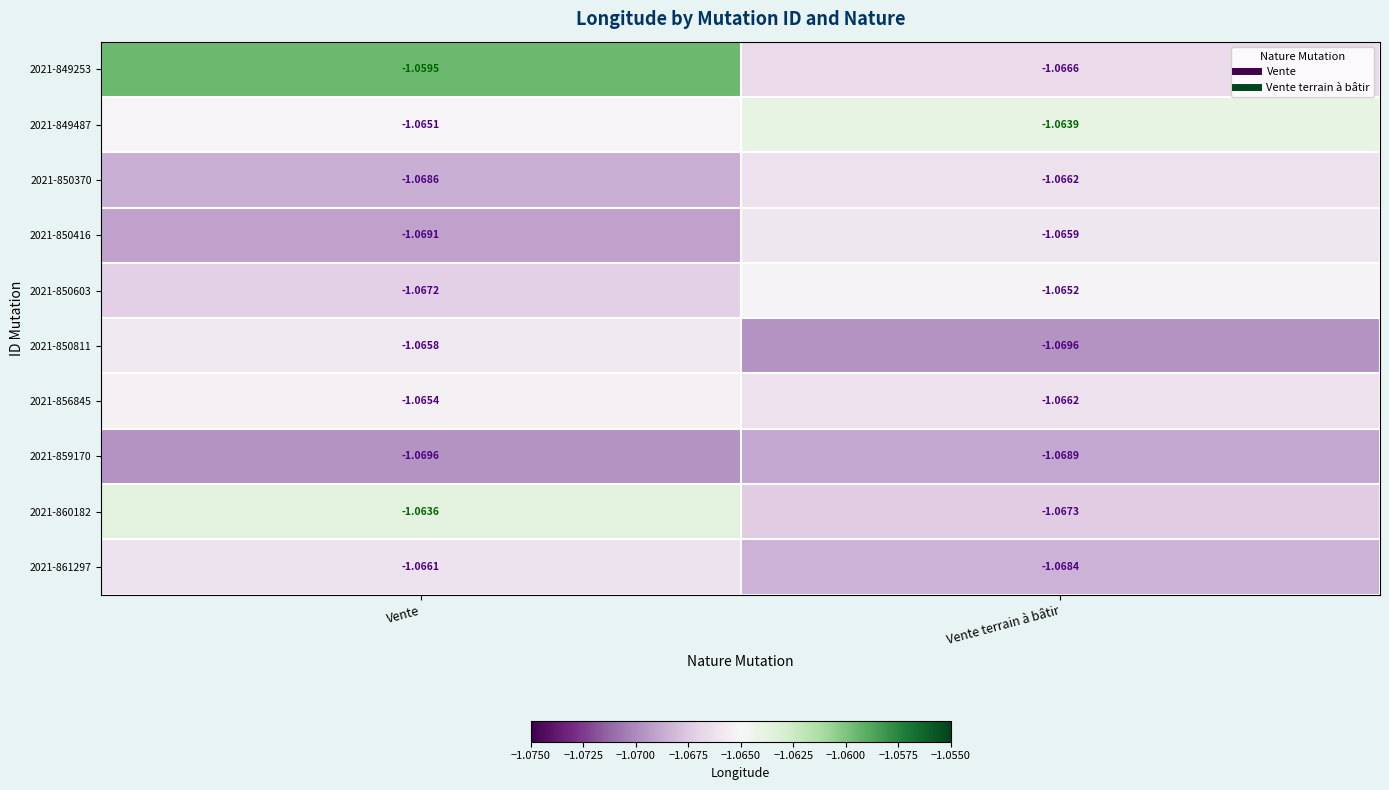

Where is 2021-861297 nearest to the value -1?

Vente